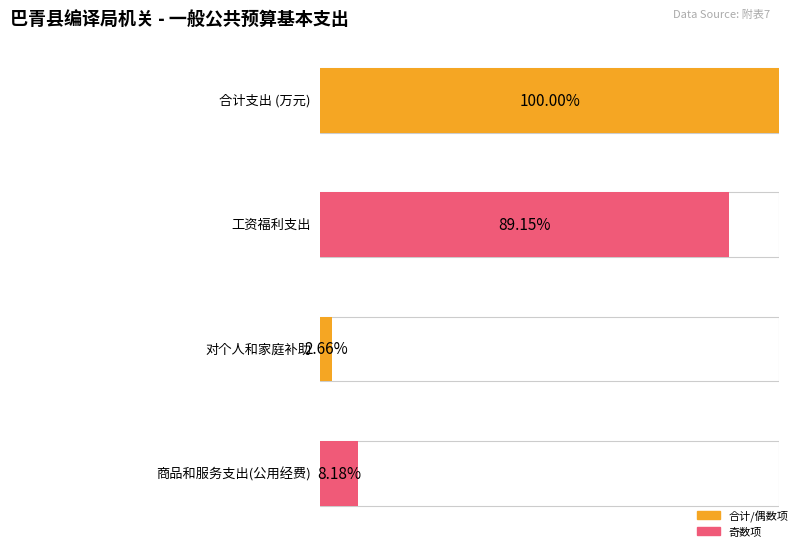

Does the chart contain stacked bars?

No